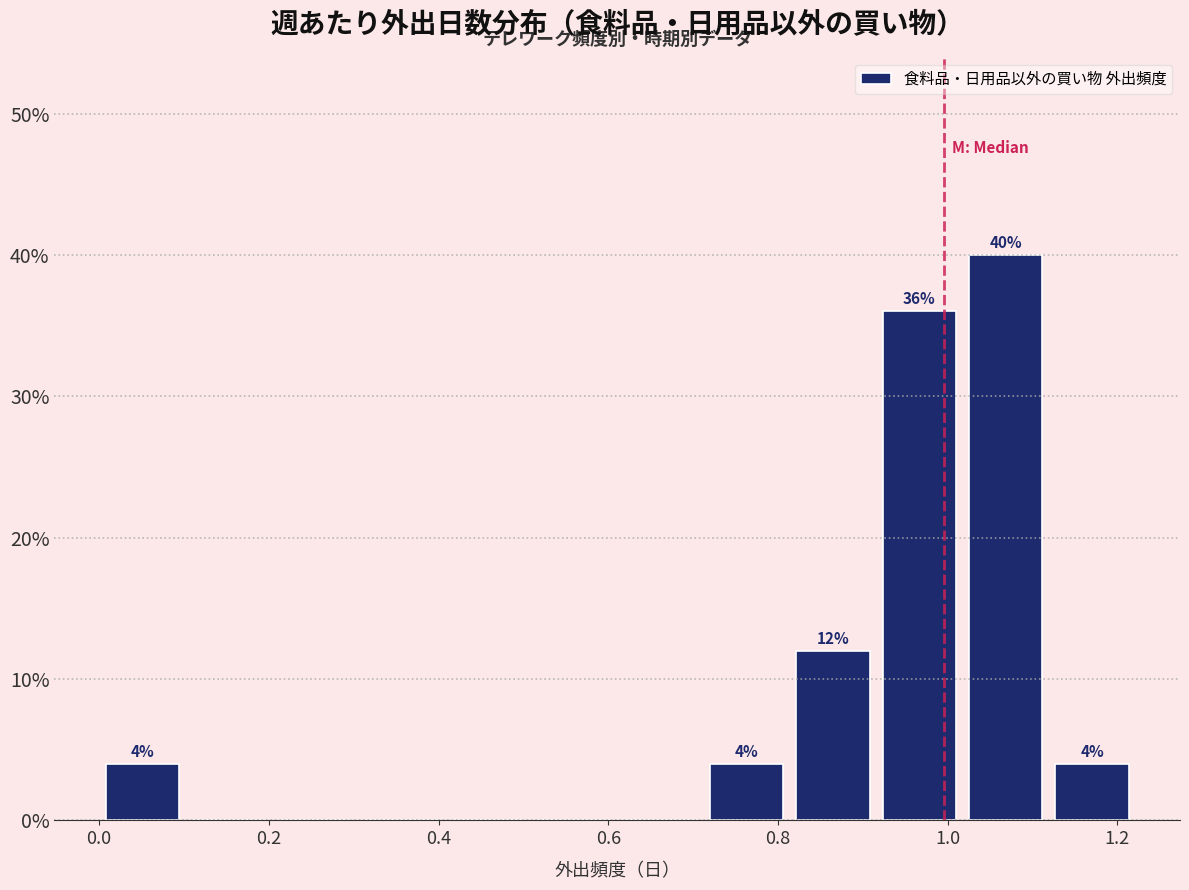

Which range on the x-axis has the tallest bar?

1.02 to 1.12